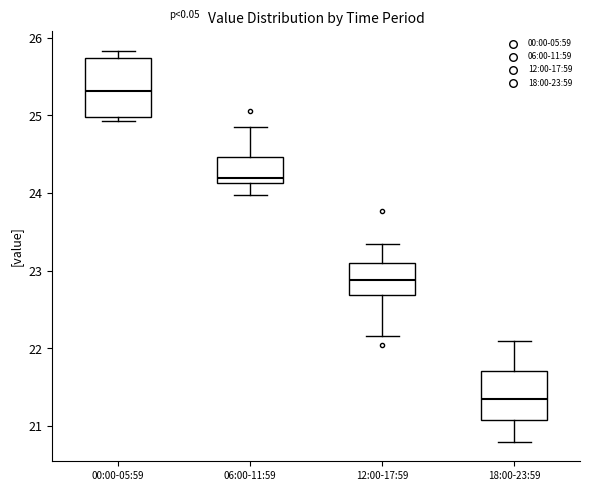

Which box has the highest median line?

00:00-05:59